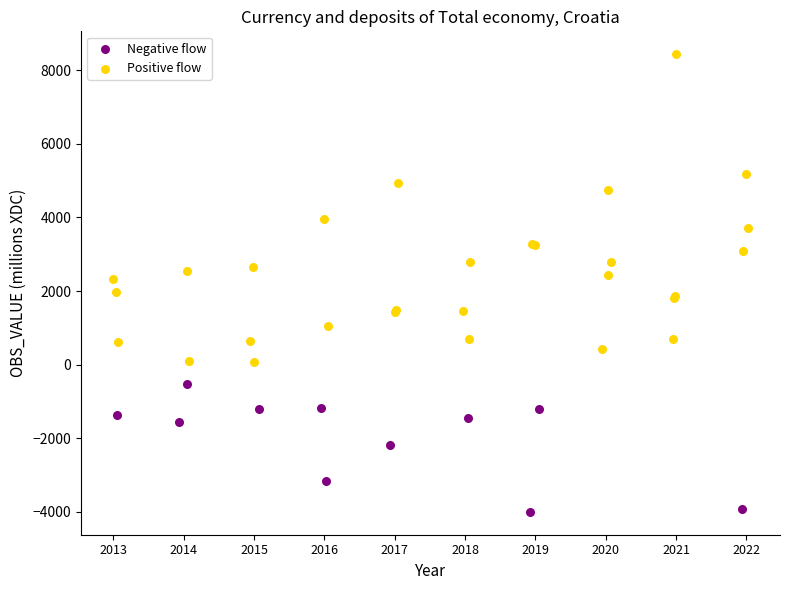

Which series contains the highest Y value?

Positive flow